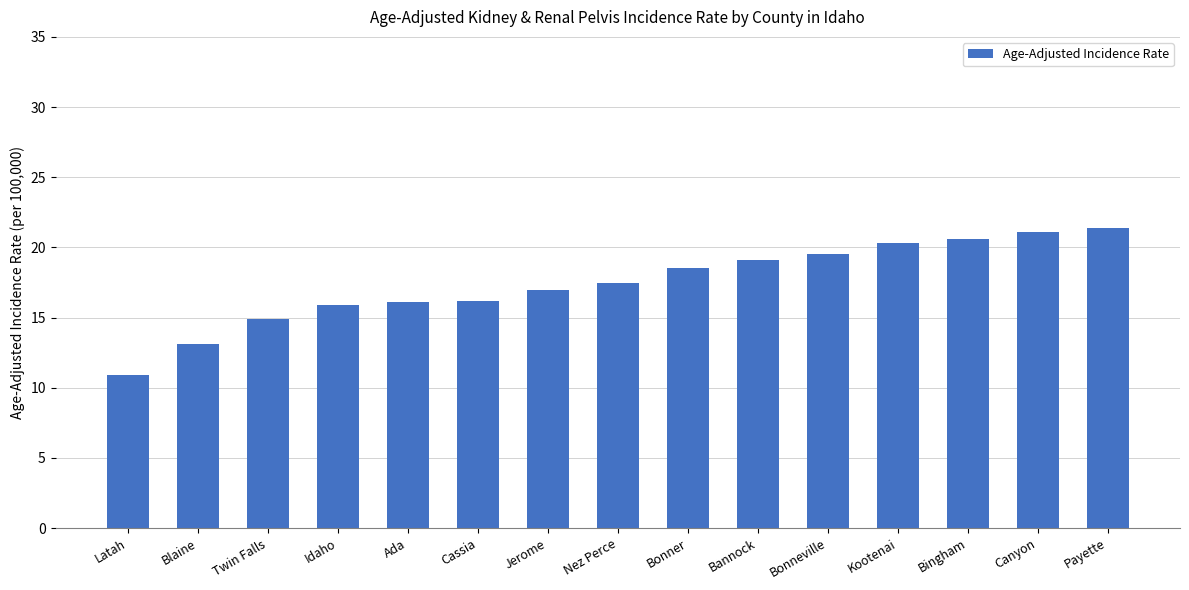

How many bars are there in total?

15